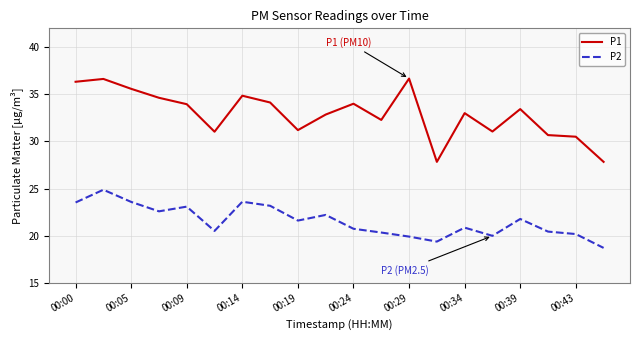

In P2, how many points are higher than both neighbors (excluding endpoints)?

6